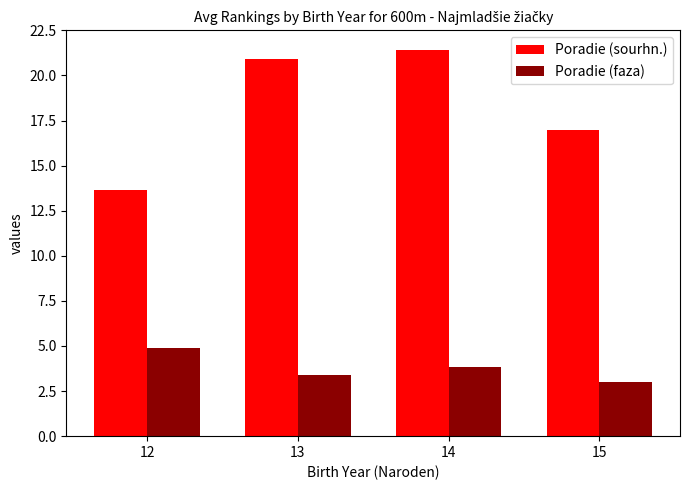

What is the average value of the Poradie (sourhn.) series?

18.2